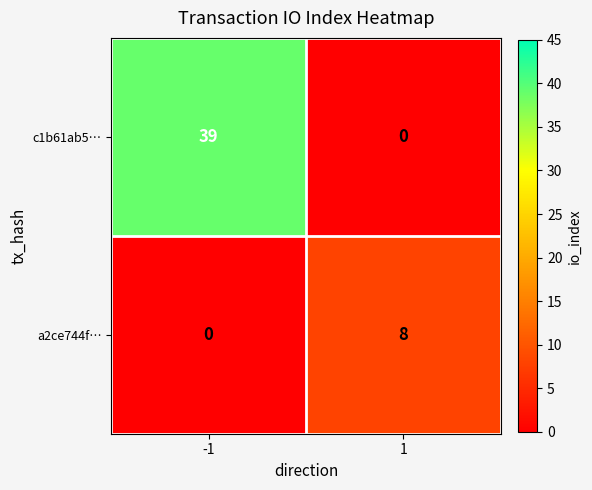

Between -1 and 1, which series saw the biggest shift?

c1b61ab5…